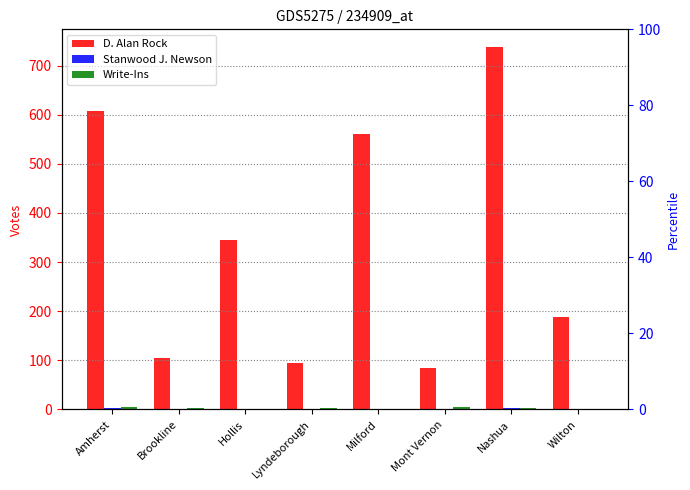

What is the label of the 5th bar from the left?

Milford